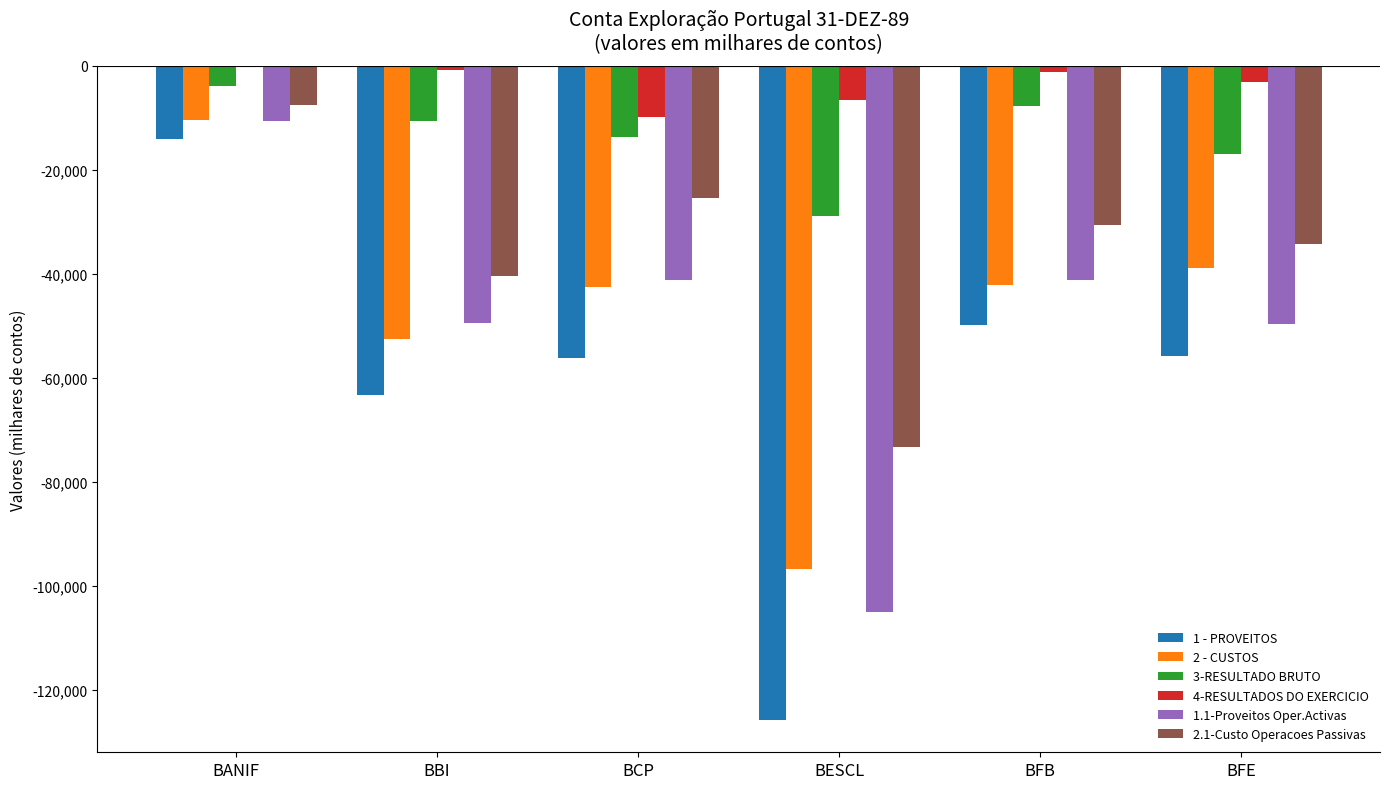

What is the total value across all series at BCP?

-188831